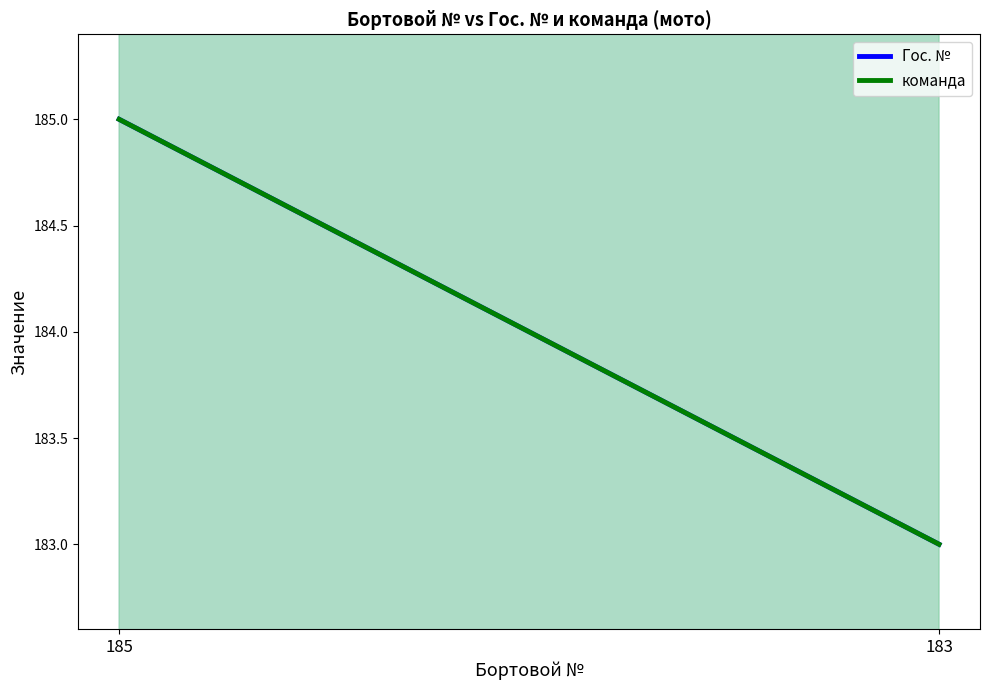

At which category is the sum across all series the highest?

185